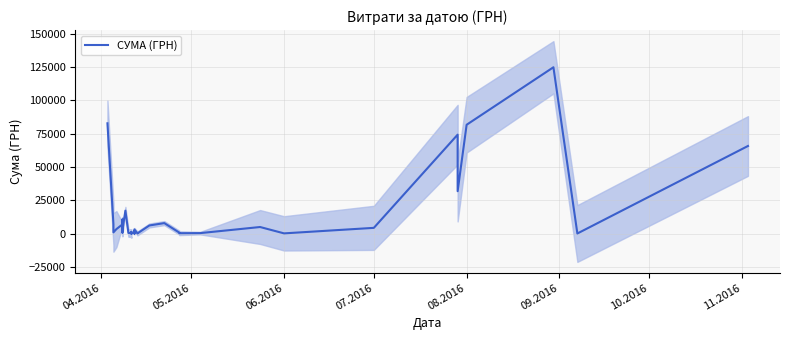

True or false: the data shows 128.1 at 29.

False